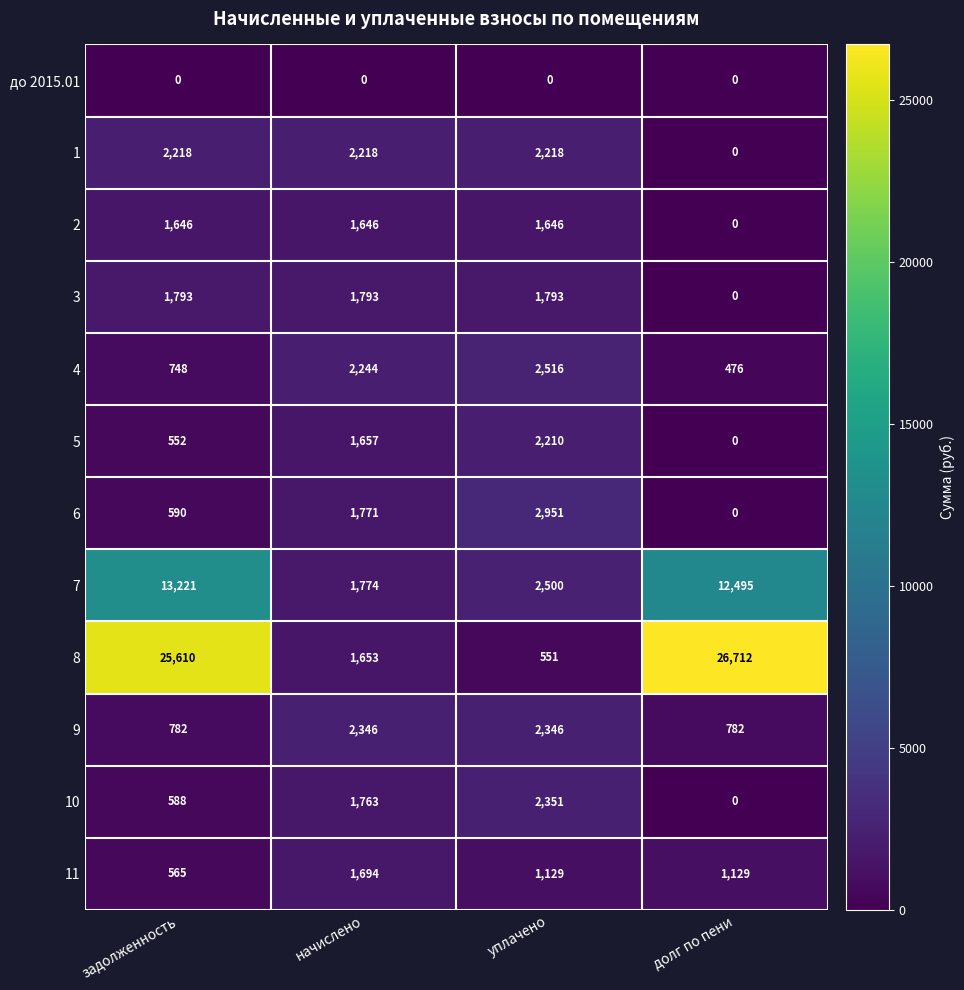

Which series has the largest total across all categories?

8